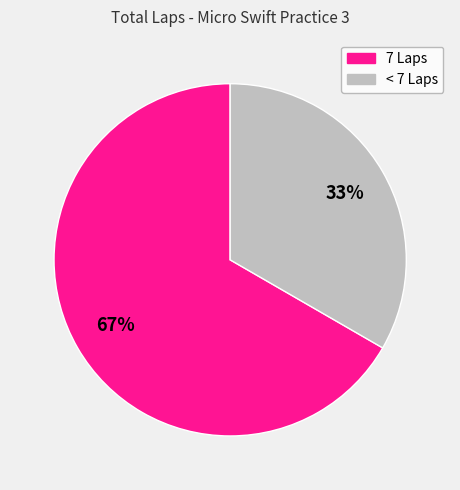

To the nearest percent, what is the average slice percentage?

50%